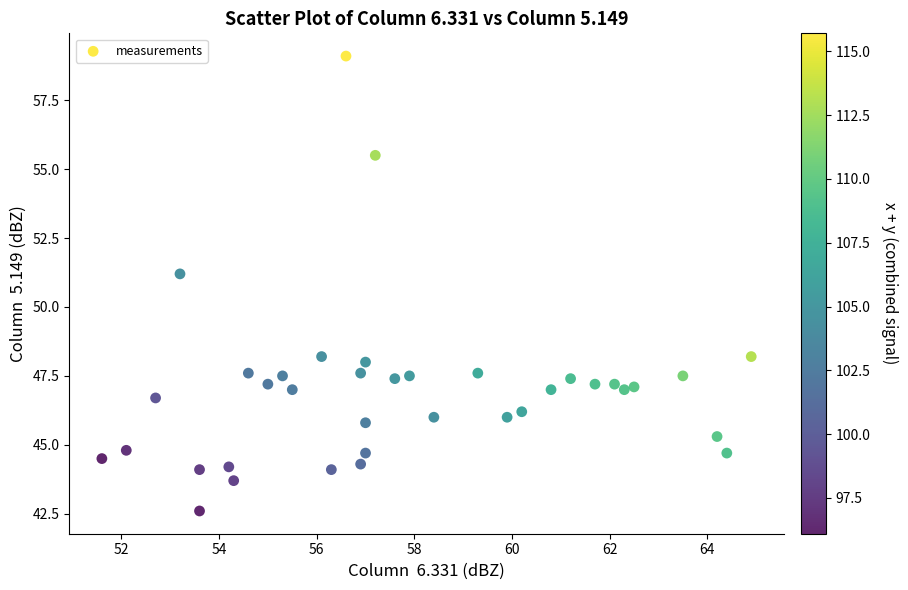

What Y value in the scatter plot is closest to 50?

51.2